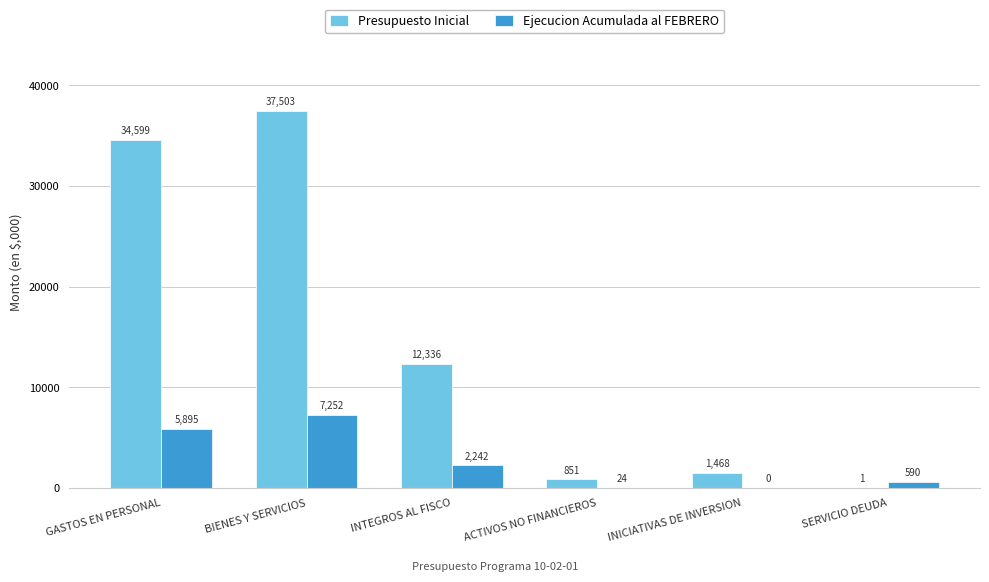

Are the bars horizontal?

No